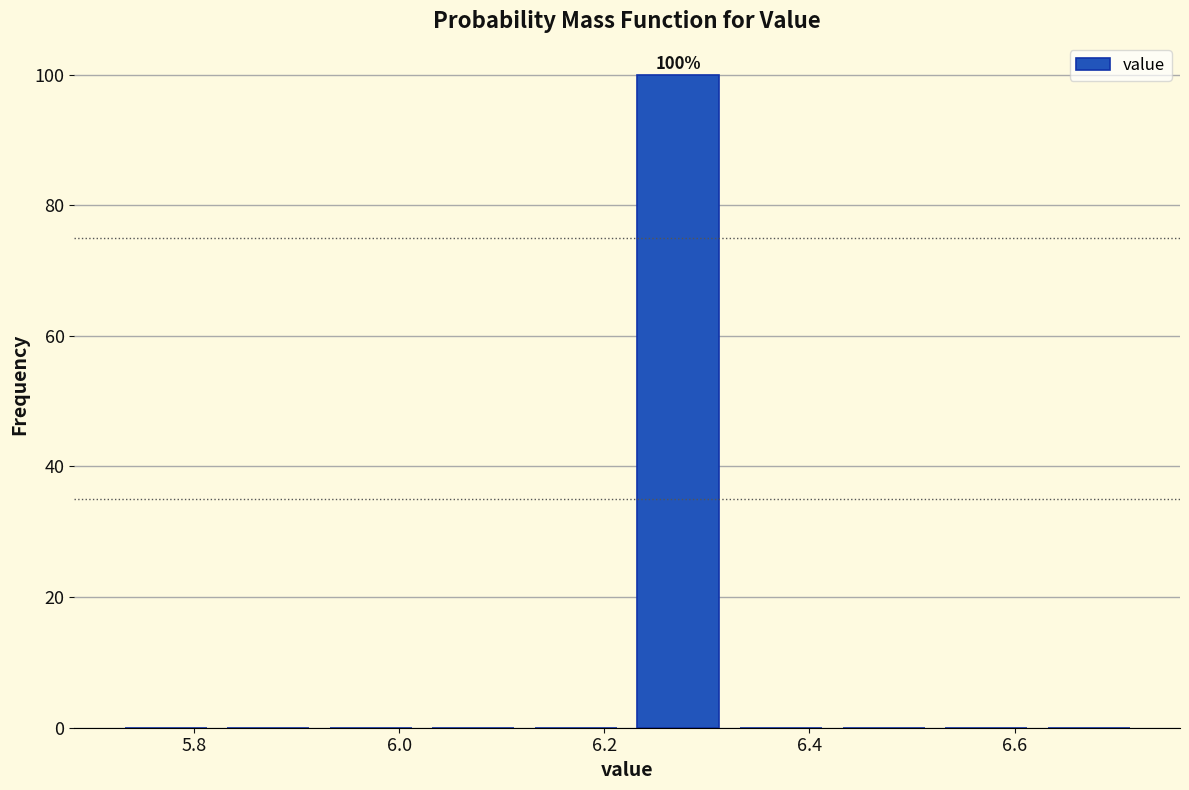

Which range on the x-axis has the tallest bar?

6.22 to 6.32